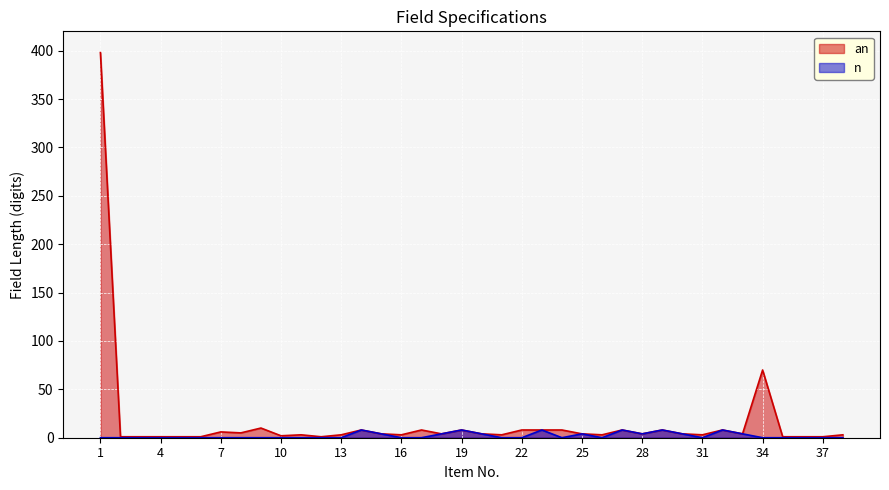

Where does the an series first go above 4?

1